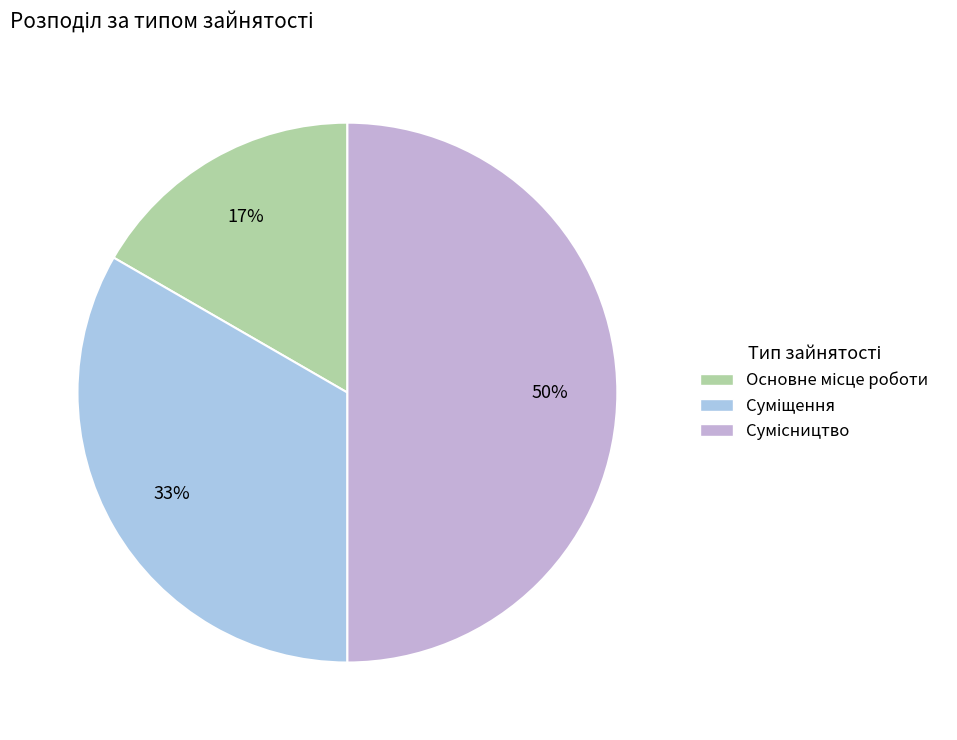

To the nearest percent, what is the difference between the largest and smallest slice percentages?

33%